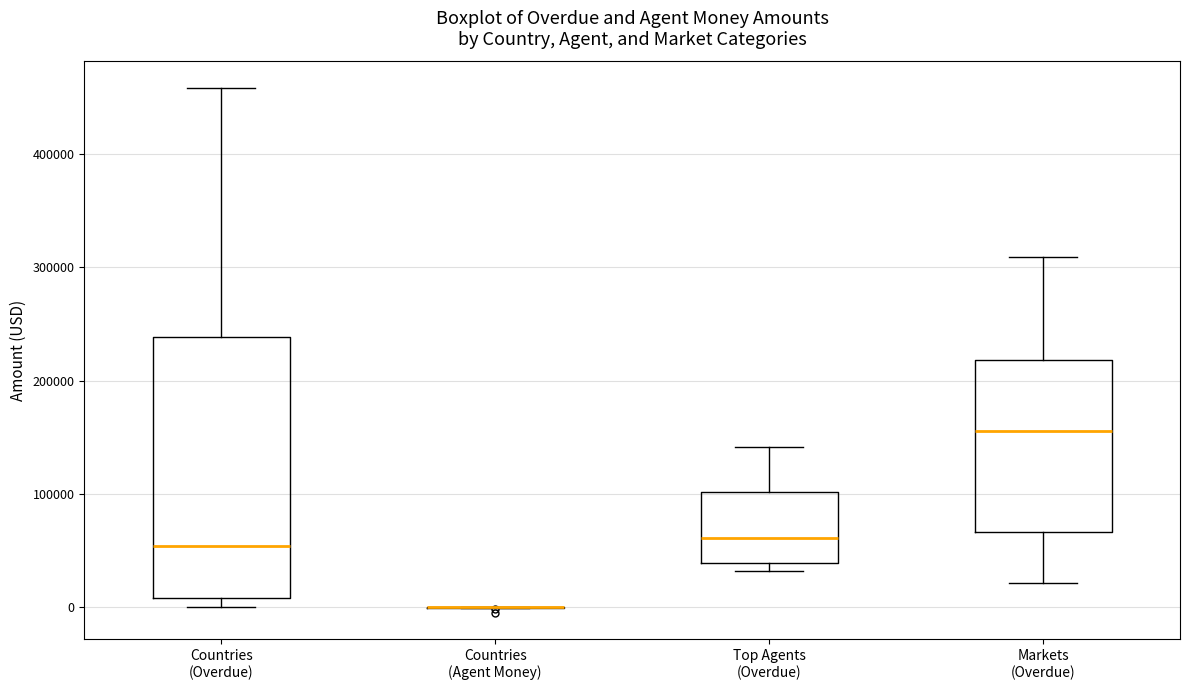

Where does the upper whisker of the box for Countries (Overdue) end on the y-axis? The values are not printed on the chart, so give them approximately, as read against the axis.

460000